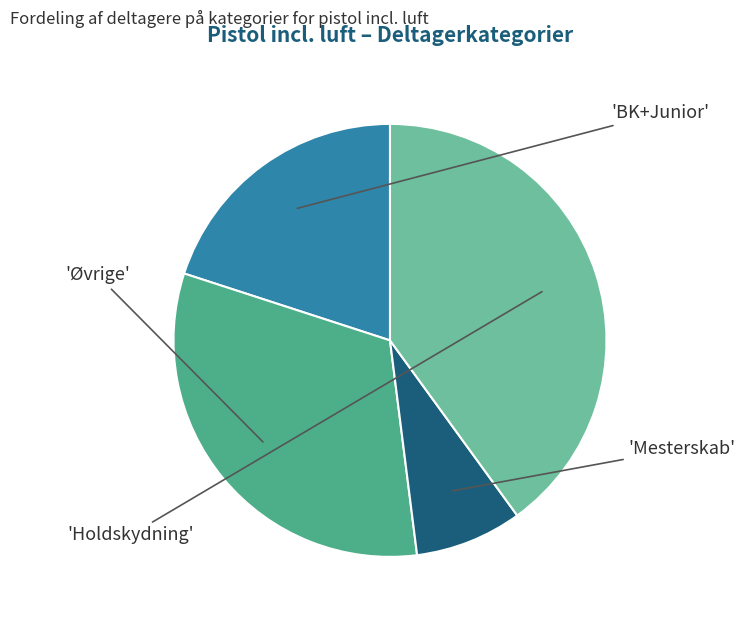

Is there a majority slice in this chart?

No